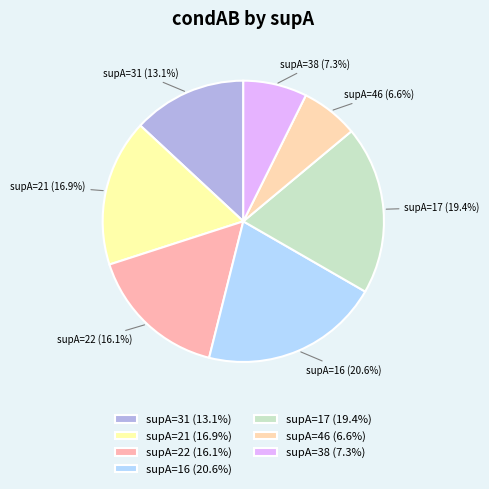

Is there any slice that represents more than half of the pie?

No